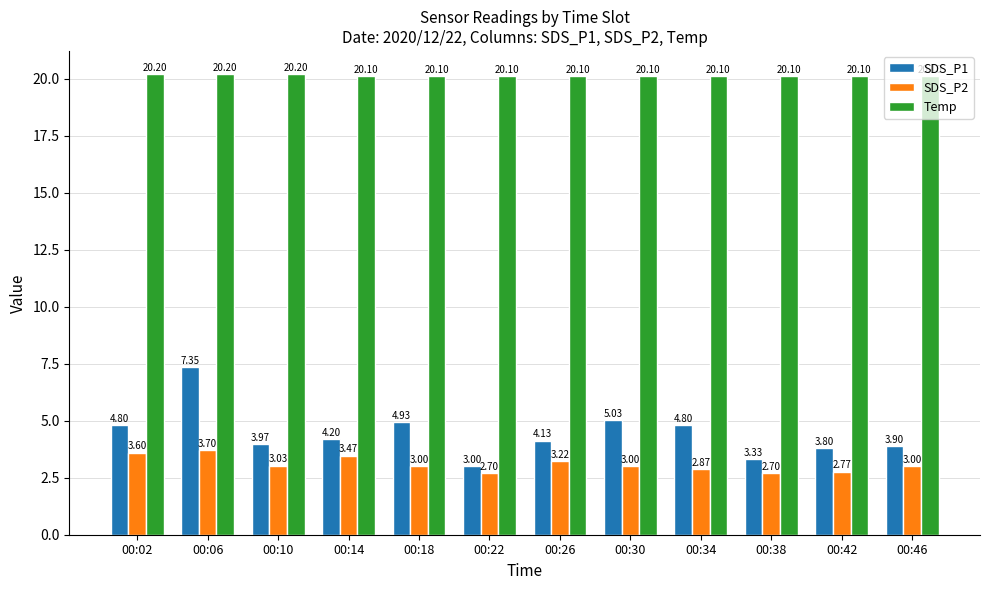

Rank the series at 00:02 from highest to lowest value.

Temp, SDS_P1, SDS_P2